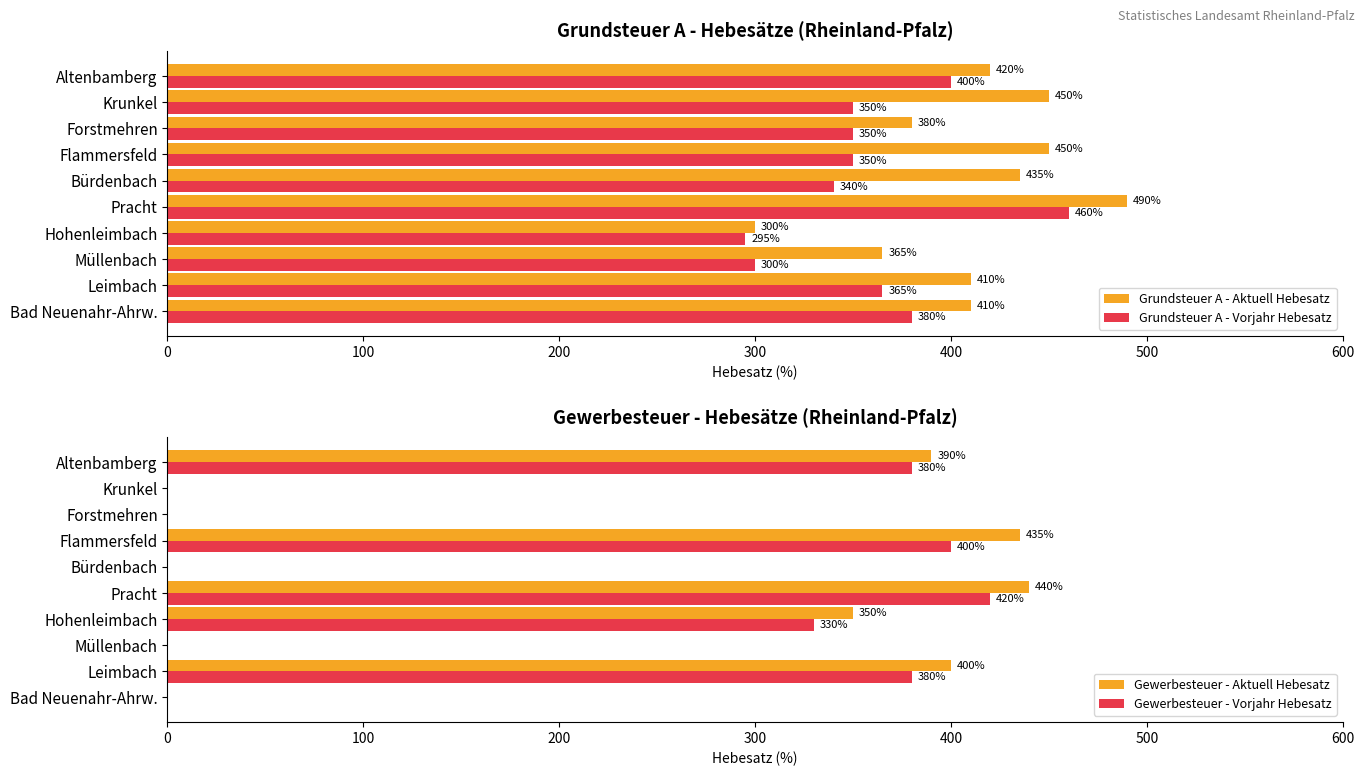

What is the average value of the Grundsteuer A - Aktuell Hebesatz series?

411